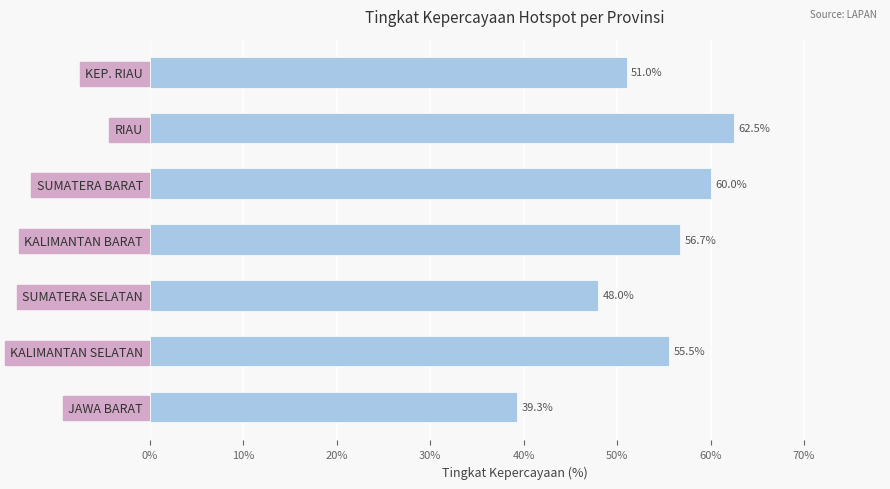

Reading bottom to top, transcribe all the data shown in this chart.

39.3	55.5	48.0	56.7	60.0	62.5	51.0